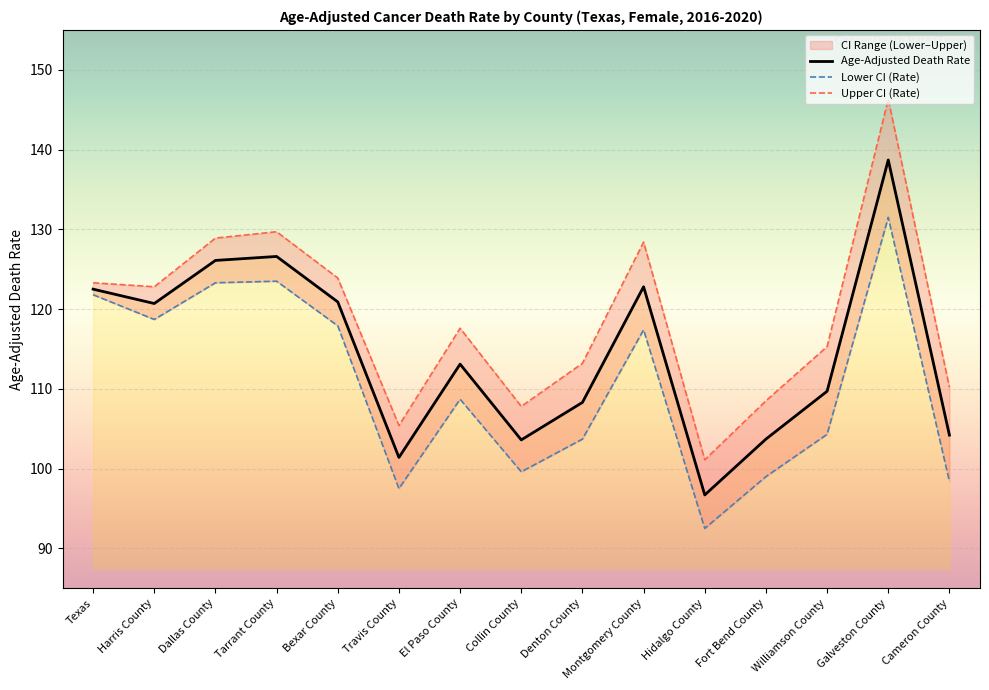

Reading left to right, extract all data points from this chart.

Age-Adjusted Death Rate: Texas=122.5	Harris County=120.7	Dallas County=126.1	Tarrant County=126.6	Bexar County=120.9	Travis County=101.4	El Paso County=113.1	Collin County=103.6	Denton County=108.3	Montgomery County=122.8	Hidalgo County=96.7	Fort Bend County=103.7	Williamson County=109.7	Galveston County=138.7	Cameron County=104.2
Lower CI (Rate): Texas=121.8	Harris County=118.7	Dallas County=123.3	Tarrant County=123.5	Bexar County=117.9	Travis County=97.5	El Paso County=108.7	Collin County=99.6	Denton County=103.7	Montgomery County=117.4	Hidalgo County=92.5	Fort Bend County=99.0	Williamson County=104.3	Galveston County=131.5	Cameron County=98.4
Upper CI (Rate): Texas=123.3	Harris County=122.8	Dallas County=128.9	Tarrant County=129.7	Bexar County=123.9	Travis County=105.4	El Paso County=117.6	Collin County=107.8	Denton County=113.2	Montgomery County=128.4	Hidalgo County=101.1	Fort Bend County=108.5	Williamson County=115.3	Galveston County=146.3	Cameron County=110.2